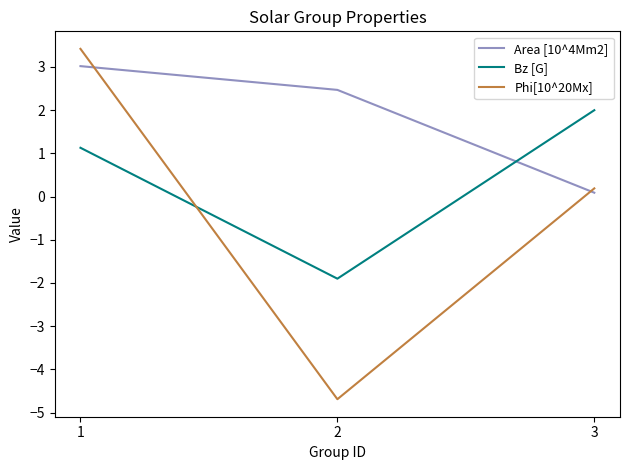

Reading right to left, what are all the values shown in this chart?

Area [10^4Mm2]: 0.1	2.5	3.0
Bz [G]: 2.0	-1.9	1.1
Phi[10^20Mx]: 0.2	-4.7	3.4